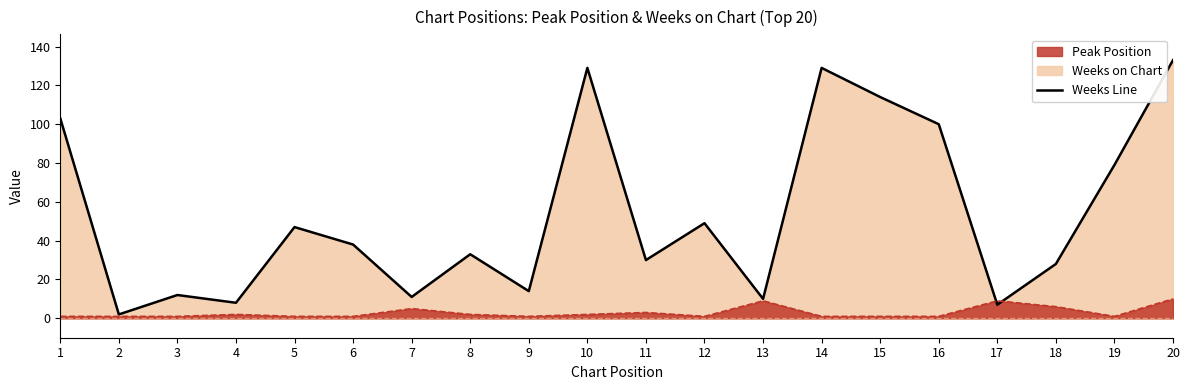

Which series ends up on top after the final intersection of Peak Position Line and Weeks on Chart Line?

Weeks on Chart Line